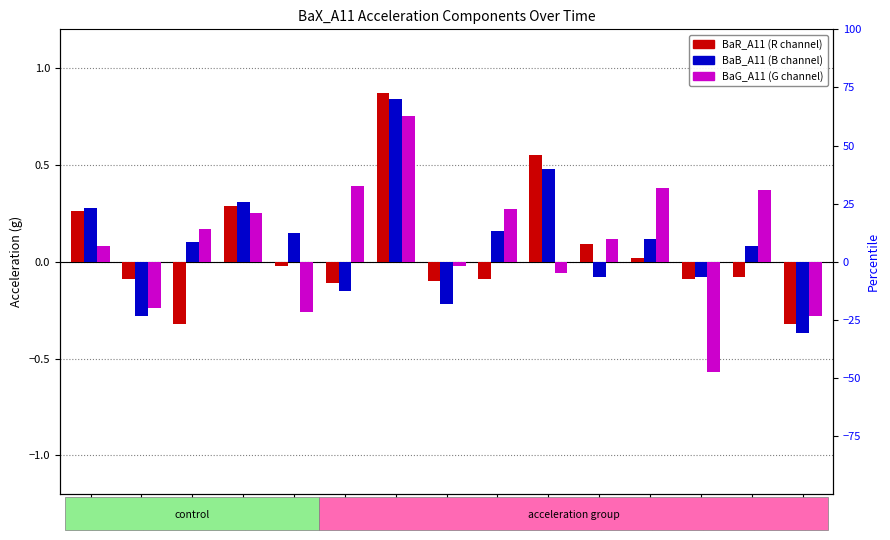

How many groups of bars are there?

15